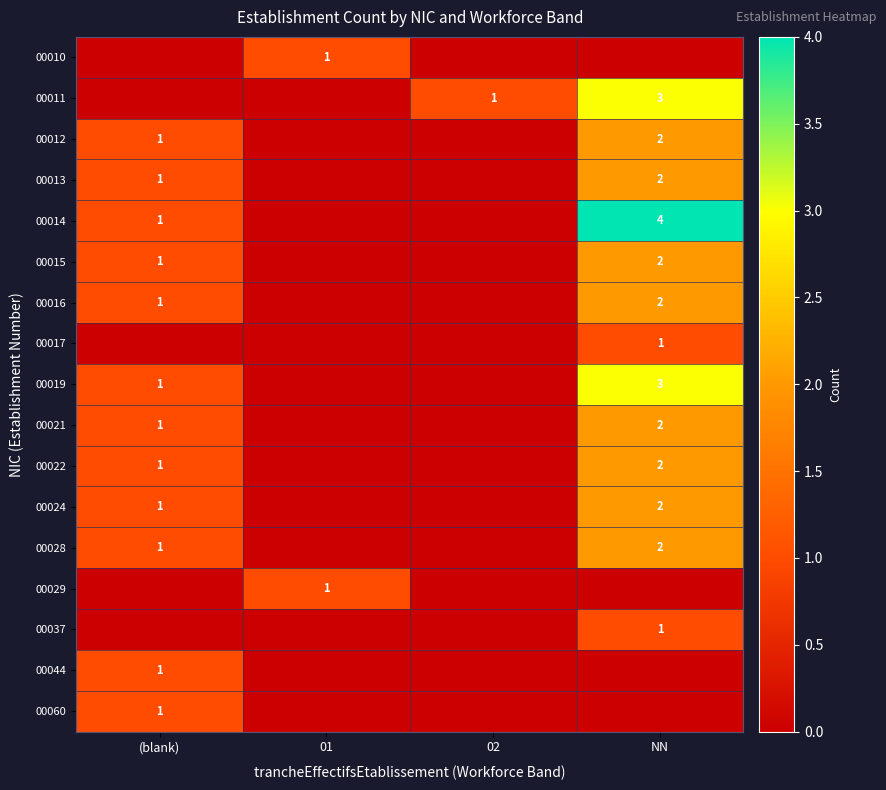

What is the maximum value shown in the chart?

4